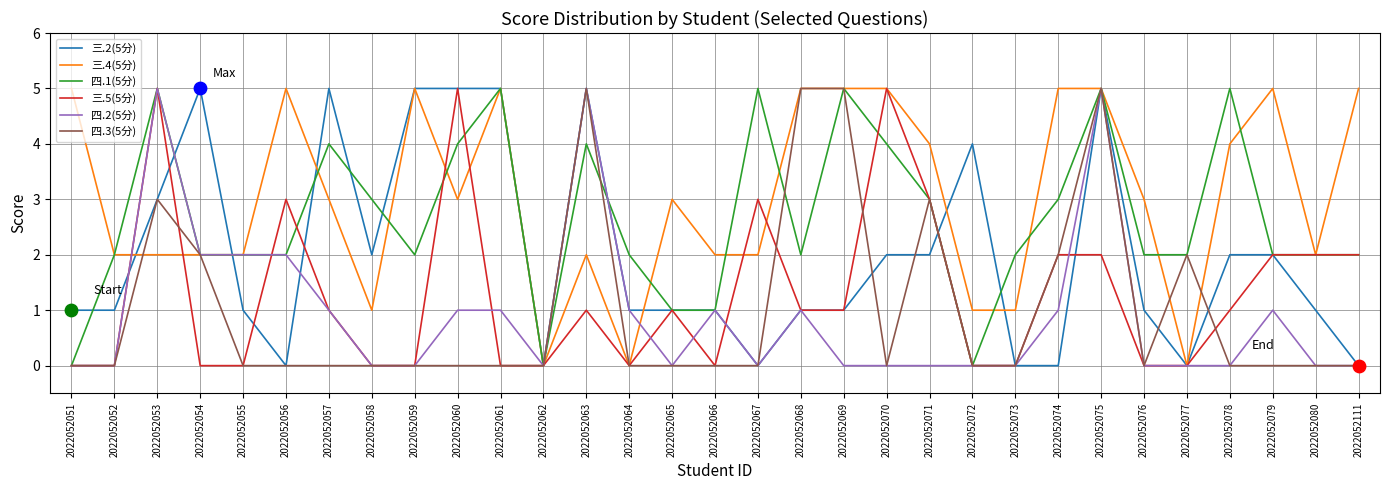

Is the value of 四.1(5分) at 2022052055 greater than the value of 四.3(5分) at 2022052059?

Yes